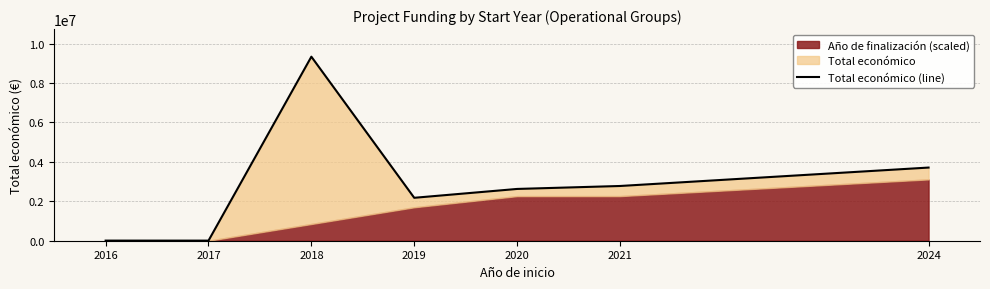

What is the sum of the values at 2020 and 2024?

6336518.7